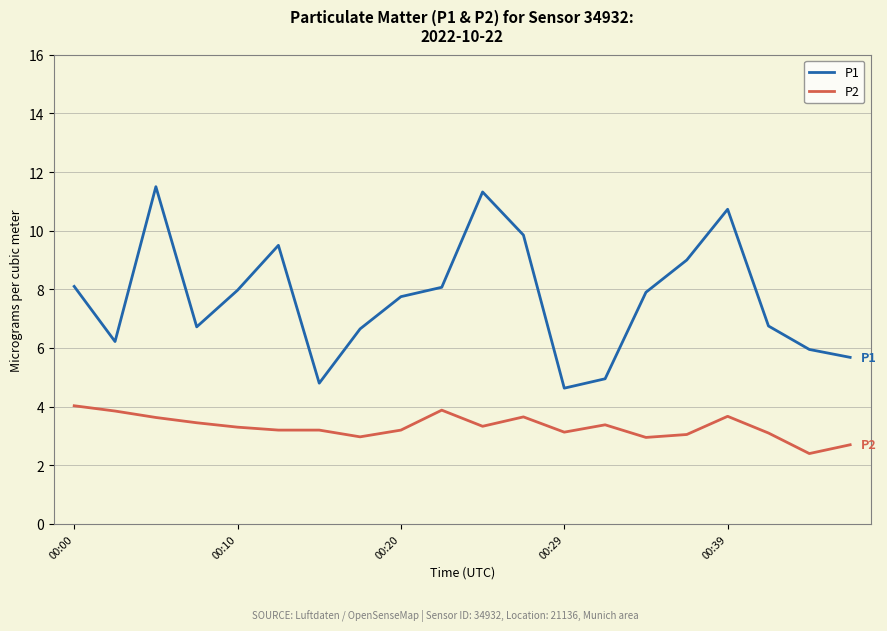

Which series has the largest total across all categories?

P1